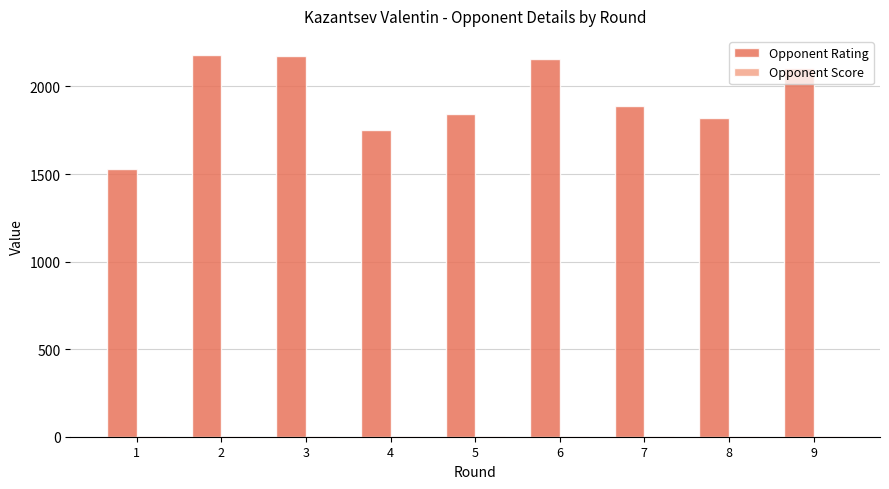

How many distinct data groups are displayed?

2